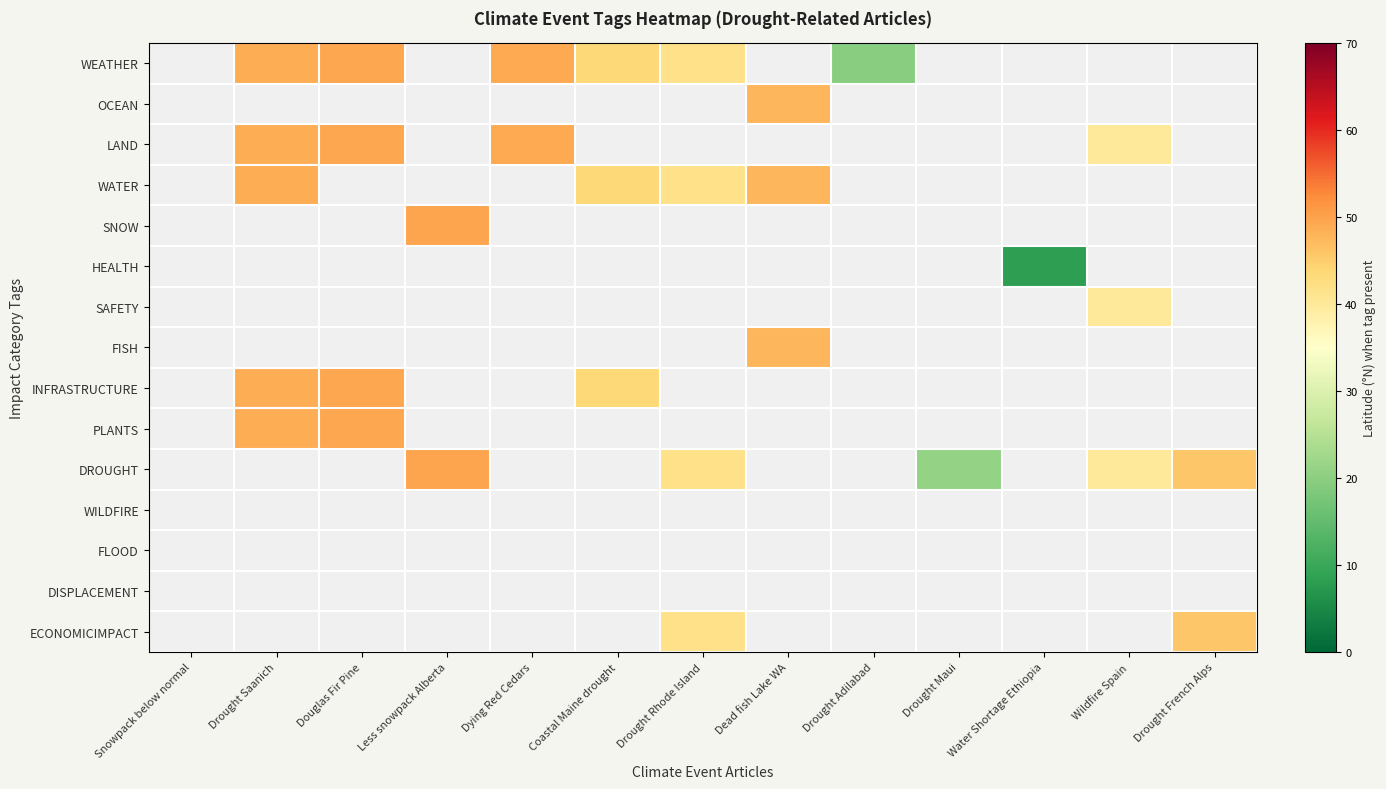

Reading left to right, what are all the values shown in this chart?

WEATHER: Snowpack below normal=0.0	Drought Saanich=48.7	Douglas Fir Pine=49.3	Less snowpack Alberta=0.0	Dying Red Cedars=49.0	Coastal Maine drought=43.6	Drought Rhode Island=41.8	Dead fish Lake WA=0.0	Drought Adilabad=19.7	Drought Maui=0.0	Water Shortage Ethiopia=0.0	Wildfire Spain=0.0	Drought French Alps=0.0
OCEAN: Snowpack below normal=0.0	Drought Saanich=0.0	Douglas Fir Pine=0.0	Less snowpack Alberta=0.0	Dying Red Cedars=0.0	Coastal Maine drought=0.0	Drought Rhode Island=0.0	Dead fish Lake WA=47.7	Drought Adilabad=0.0	Drought Maui=0.0	Water Shortage Ethiopia=0.0	Wildfire Spain=0.0	Drought French Alps=0.0
LAND: Snowpack below normal=0.0	Drought Saanich=48.7	Douglas Fir Pine=49.3	Less snowpack Alberta=0.0	Dying Red Cedars=49.0	Coastal Maine drought=0.0	Drought Rhode Island=0.0	Dead fish Lake WA=0.0	Drought Adilabad=0.0	Drought Maui=0.0	Water Shortage Ethiopia=0.0	Wildfire Spain=40.1	Drought French Alps=0.0
WATER: Snowpack below normal=0.0	Drought Saanich=48.7	Douglas Fir Pine=0.0	Less snowpack Alberta=0.0	Dying Red Cedars=0.0	Coastal Maine drought=43.6	Drought Rhode Island=41.8	Dead fish Lake WA=47.7	Drought Adilabad=0.0	Drought Maui=0.0	Water Shortage Ethiopia=0.0	Wildfire Spain=0.0	Drought French Alps=0.0
SNOW: Snowpack below normal=0.0	Drought Saanich=0.0	Douglas Fir Pine=0.0	Less snowpack Alberta=49.7	Dying Red Cedars=0.0	Coastal Maine drought=0.0	Drought Rhode Island=0.0	Dead fish Lake WA=0.0	Drought Adilabad=0.0	Drought Maui=0.0	Water Shortage Ethiopia=0.0	Wildfire Spain=0.0	Drought French Alps=0.0
HEALTH: Snowpack below normal=0.0	Drought Saanich=0.0	Douglas Fir Pine=0.0	Less snowpack Alberta=0.0	Dying Red Cedars=0.0	Coastal Maine drought=0.0	Drought Rhode Island=0.0	Dead fish Lake WA=0.0	Drought Adilabad=0.0	Drought Maui=0.0	Water Shortage Ethiopia=8.3	Wildfire Spain=0.0	Drought French Alps=0.0
SAFETY: Snowpack below normal=0.0	Drought Saanich=0.0	Douglas Fir Pine=0.0	Less snowpack Alberta=0.0	Dying Red Cedars=0.0	Coastal Maine drought=0.0	Drought Rhode Island=0.0	Dead fish Lake WA=0.0	Drought Adilabad=0.0	Drought Maui=0.0	Water Shortage Ethiopia=0.0	Wildfire Spain=40.1	Drought French Alps=0.0
FISH: Snowpack below normal=0.0	Drought Saanich=0.0	Douglas Fir Pine=0.0	Less snowpack Alberta=0.0	Dying Red Cedars=0.0	Coastal Maine drought=0.0	Drought Rhode Island=0.0	Dead fish Lake WA=47.7	Drought Adilabad=0.0	Drought Maui=0.0	Water Shortage Ethiopia=0.0	Wildfire Spain=0.0	Drought French Alps=0.0
INFRASTRUCTURE: Snowpack below normal=0.0	Drought Saanich=48.7	Douglas Fir Pine=49.3	Less snowpack Alberta=0.0	Dying Red Cedars=0.0	Coastal Maine drought=43.6	Drought Rhode Island=0.0	Dead fish Lake WA=0.0	Drought Adilabad=0.0	Drought Maui=0.0	Water Shortage Ethiopia=0.0	Wildfire Spain=0.0	Drought French Alps=0.0
PLANTS: Snowpack below normal=0.0	Drought Saanich=48.7	Douglas Fir Pine=49.3	Less snowpack Alberta=0.0	Dying Red Cedars=0.0	Coastal Maine drought=0.0	Drought Rhode Island=0.0	Dead fish Lake WA=0.0	Drought Adilabad=0.0	Drought Maui=0.0	Water Shortage Ethiopia=0.0	Wildfire Spain=0.0	Drought French Alps=0.0
DROUGHT: Snowpack below normal=0.0	Drought Saanich=0.0	Douglas Fir Pine=0.0	Less snowpack Alberta=49.7	Dying Red Cedars=0.0	Coastal Maine drought=0.0	Drought Rhode Island=41.8	Dead fish Lake WA=0.0	Drought Adilabad=0.0	Drought Maui=20.8	Water Shortage Ethiopia=0.0	Wildfire Spain=40.1	Drought French Alps=45.8
WILDFIRE: Snowpack below normal=0.0	Drought Saanich=0.0	Douglas Fir Pine=0.0	Less snowpack Alberta=0.0	Dying Red Cedars=0.0	Coastal Maine drought=0.0	Drought Rhode Island=0.0	Dead fish Lake WA=0.0	Drought Adilabad=0.0	Drought Maui=0.0	Water Shortage Ethiopia=0.0	Wildfire Spain=0.0	Drought French Alps=0.0
FLOOD: Snowpack below normal=0.0	Drought Saanich=0.0	Douglas Fir Pine=0.0	Less snowpack Alberta=0.0	Dying Red Cedars=0.0	Coastal Maine drought=0.0	Drought Rhode Island=0.0	Dead fish Lake WA=0.0	Drought Adilabad=0.0	Drought Maui=0.0	Water Shortage Ethiopia=0.0	Wildfire Spain=0.0	Drought French Alps=0.0
DISPLACEMENT: Snowpack below normal=0.0	Drought Saanich=0.0	Douglas Fir Pine=0.0	Less snowpack Alberta=0.0	Dying Red Cedars=0.0	Coastal Maine drought=0.0	Drought Rhode Island=0.0	Dead fish Lake WA=0.0	Drought Adilabad=0.0	Drought Maui=0.0	Water Shortage Ethiopia=0.0	Wildfire Spain=0.0	Drought French Alps=0.0
ECONOMICIMPACT: Snowpack below normal=0.0	Drought Saanich=0.0	Douglas Fir Pine=0.0	Less snowpack Alberta=0.0	Dying Red Cedars=0.0	Coastal Maine drought=0.0	Drought Rhode Island=41.8	Dead fish Lake WA=0.0	Drought Adilabad=0.0	Drought Maui=0.0	Water Shortage Ethiopia=0.0	Wildfire Spain=0.0	Drought French Alps=45.8